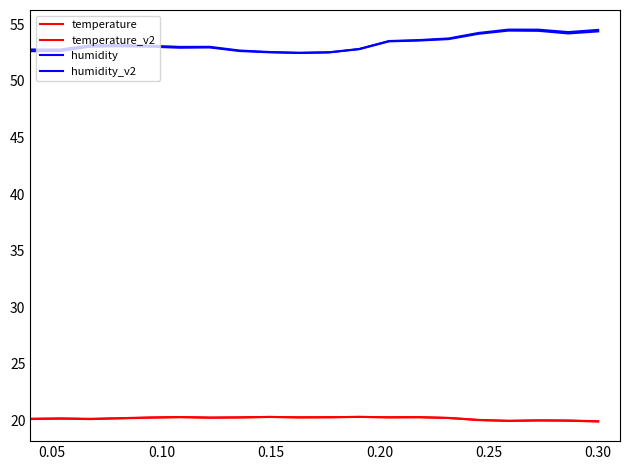

What is the sum of all temperature_v2 values?

403.3